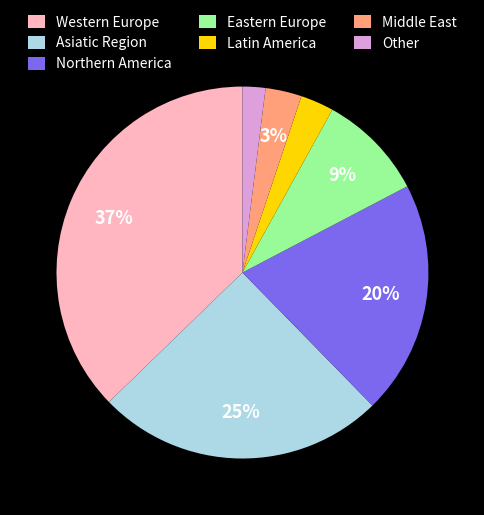

Combined, do Eastern Europe and Latin America account for over 50%?

No